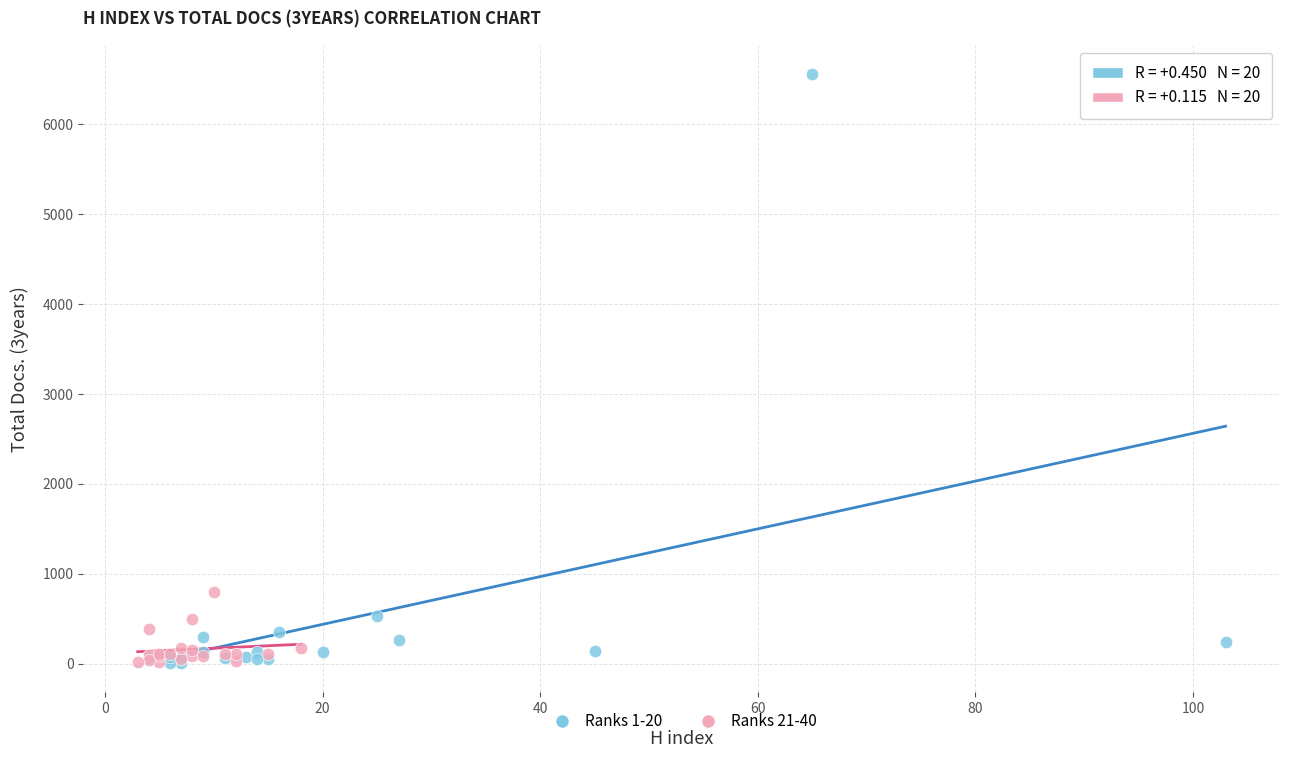

Which series has the widest spread of Y values?

Ranks 1-20